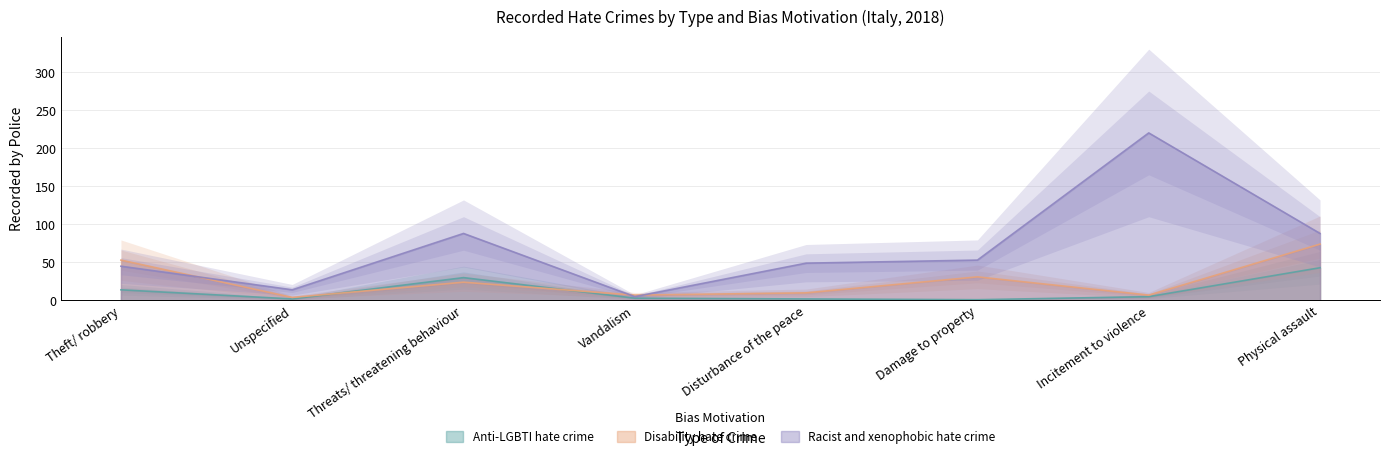

The value of Disability hate crime at Incitement to violence is 4. True or false?

False